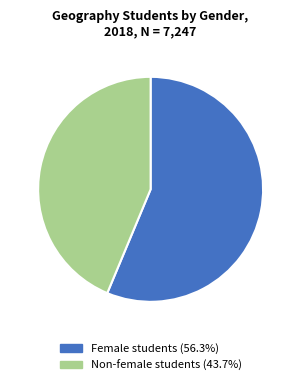

Count the number of slices in the pie.

2